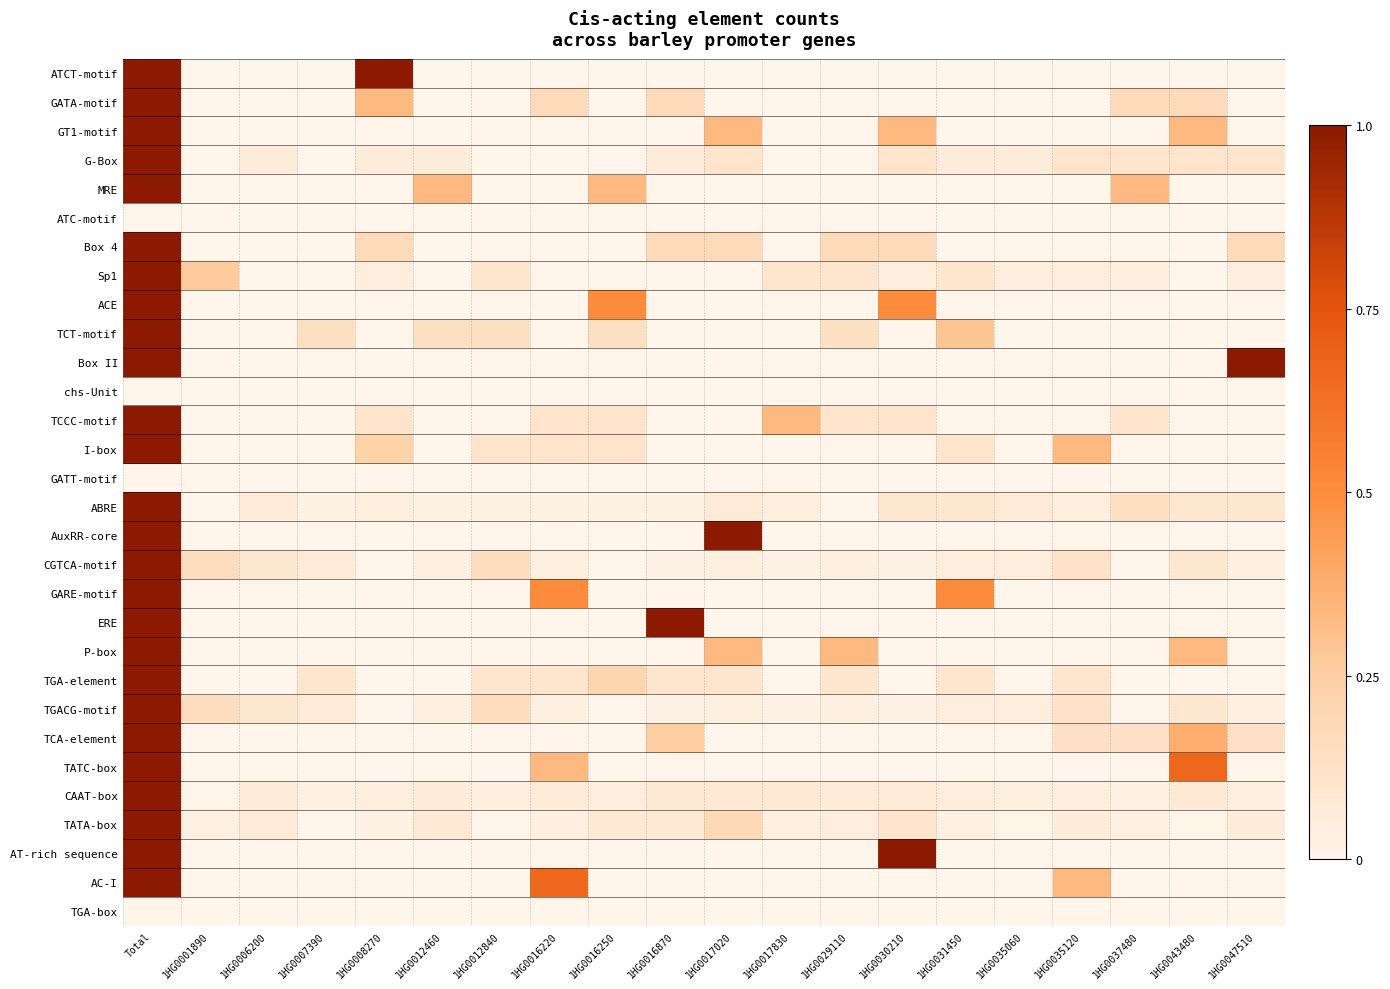

Reading left to right, list all the values displayed in this chart.

ATCT-motif: Total=1.0	1HG0001890=0.0	1HG0006200=0.0	1HG0007390=0.0	1HG0008270=1.0	1HG0012460=0.0	1HG0012840=0.0	1HG0016220=0.0	1HG0016250=0.0	1HG0016870=0.0	1HG0017020=0.0	1HG0017830=0.0	1HG0029110=0.0	1HG0030210=0.0	1HG0031450=0.0	1HG0035060=0.0	1HG0035120=0.0	1HG0037480=0.0	1HG0043480=0.0	1HG0047510=0.0
GATA-motif: Total=1.0	1HG0001890=0.0	1HG0006200=0.0	1HG0007390=0.0	1HG0008270=0.3	1HG0012460=0.0	1HG0012840=0.0	1HG0016220=0.2	1HG0016250=0.0	1HG0016870=0.2	1HG0017020=0.0	1HG0017830=0.0	1HG0029110=0.0	1HG0030210=0.0	1HG0031450=0.0	1HG0035060=0.0	1HG0035120=0.0	1HG0037480=0.2	1HG0043480=0.2	1HG0047510=0.0
GT1-motif: Total=1.0	1HG0001890=0.0	1HG0006200=0.0	1HG0007390=0.0	1HG0008270=0.0	1HG0012460=0.0	1HG0012840=0.0	1HG0016220=0.0	1HG0016250=0.0	1HG0016870=0.0	1HG0017020=0.3	1HG0017830=0.0	1HG0029110=0.0	1HG0030210=0.3	1HG0031450=0.0	1HG0035060=0.0	1HG0035120=0.0	1HG0037480=0.0	1HG0043480=0.3	1HG0047510=0.0
G-Box: Total=1.0	1HG0001890=0.0	1HG0006200=0.1	1HG0007390=0.0	1HG0008270=0.1	1HG0012460=0.1	1HG0012840=0.0	1HG0016220=0.0	1HG0016250=0.0	1HG0016870=0.1	1HG0017020=0.1	1HG0017830=0.0	1HG0029110=0.0	1HG0030210=0.1	1HG0031450=0.1	1HG0035060=0.1	1HG0035120=0.1	1HG0037480=0.1	1HG0043480=0.1	1HG0047510=0.1
MRE: Total=1.0	1HG0001890=0.0	1HG0006200=0.0	1HG0007390=0.0	1HG0008270=0.0	1HG0012460=0.3	1HG0012840=0.0	1HG0016220=0.0	1HG0016250=0.3	1HG0016870=0.0	1HG0017020=0.0	1HG0017830=0.0	1HG0029110=0.0	1HG0030210=0.0	1HG0031450=0.0	1HG0035060=0.0	1HG0035120=0.0	1HG0037480=0.3	1HG0043480=0.0	1HG0047510=0.0
ATC-motif: Total=0.0	1HG0001890=0.0	1HG0006200=0.0	1HG0007390=0.0	1HG0008270=0.0	1HG0012460=0.0	1HG0012840=0.0	1HG0016220=0.0	1HG0016250=0.0	1HG0016870=0.0	1HG0017020=0.0	1HG0017830=0.0	1HG0029110=0.0	1HG0030210=0.0	1HG0031450=0.0	1HG0035060=0.0	1HG0035120=0.0	1HG0037480=0.0	1HG0043480=0.0	1HG0047510=0.0
Box 4: Total=1.0	1HG0001890=0.0	1HG0006200=0.0	1HG0007390=0.0	1HG0008270=0.2	1HG0012460=0.0	1HG0012840=0.0	1HG0016220=0.0	1HG0016250=0.0	1HG0016870=0.2	1HG0017020=0.2	1HG0017830=0.0	1HG0029110=0.2	1HG0030210=0.2	1HG0031450=0.0	1HG0035060=0.0	1HG0035120=0.0	1HG0037480=0.0	1HG0043480=0.0	1HG0047510=0.2
Sp1: Total=1.0	1HG0001890=0.3	1HG0006200=0.0	1HG0007390=0.0	1HG0008270=0.1	1HG0012460=0.0	1HG0012840=0.1	1HG0016220=0.0	1HG0016250=0.0	1HG0016870=0.0	1HG0017020=0.0	1HG0017830=0.1	1HG0029110=0.1	1HG0030210=0.1	1HG0031450=0.1	1HG0035060=0.1	1HG0035120=0.1	1HG0037480=0.1	1HG0043480=0.0	1HG0047510=0.1
ACE: Total=1.0	1HG0001890=0.0	1HG0006200=0.0	1HG0007390=0.0	1HG0008270=0.0	1HG0012460=0.0	1HG0012840=0.0	1HG0016220=0.0	1HG0016250=0.5	1HG0016870=0.0	1HG0017020=0.0	1HG0017830=0.0	1HG0029110=0.0	1HG0030210=0.5	1HG0031450=0.0	1HG0035060=0.0	1HG0035120=0.0	1HG0037480=0.0	1HG0043480=0.0	1HG0047510=0.0
TCT-motif: Total=1.0	1HG0001890=0.0	1HG0006200=0.0	1HG0007390=0.1	1HG0008270=0.0	1HG0012460=0.1	1HG0012840=0.1	1HG0016220=0.0	1HG0016250=0.1	1HG0016870=0.0	1HG0017020=0.0	1HG0017830=0.0	1HG0029110=0.1	1HG0030210=0.0	1HG0031450=0.3	1HG0035060=0.0	1HG0035120=0.0	1HG0037480=0.0	1HG0043480=0.0	1HG0047510=0.0
Box II: Total=1.0	1HG0001890=0.0	1HG0006200=0.0	1HG0007390=0.0	1HG0008270=0.0	1HG0012460=0.0	1HG0012840=0.0	1HG0016220=0.0	1HG0016250=0.0	1HG0016870=0.0	1HG0017020=0.0	1HG0017830=0.0	1HG0029110=0.0	1HG0030210=0.0	1HG0031450=0.0	1HG0035060=0.0	1HG0035120=0.0	1HG0037480=0.0	1HG0043480=0.0	1HG0047510=1.0
chs-Unit: Total=0.0	1HG0001890=0.0	1HG0006200=0.0	1HG0007390=0.0	1HG0008270=0.0	1HG0012460=0.0	1HG0012840=0.0	1HG0016220=0.0	1HG0016250=0.0	1HG0016870=0.0	1HG0017020=0.0	1HG0017830=0.0	1HG0029110=0.0	1HG0030210=0.0	1HG0031450=0.0	1HG0035060=0.0	1HG0035120=0.0	1HG0037480=0.0	1HG0043480=0.0	1HG0047510=0.0
TCCC-motif: Total=1.0	1HG0001890=0.0	1HG0006200=0.0	1HG0007390=0.0	1HG0008270=0.1	1HG0012460=0.0	1HG0012840=0.0	1HG0016220=0.1	1HG0016250=0.1	1HG0016870=0.0	1HG0017020=0.0	1HG0017830=0.3	1HG0029110=0.1	1HG0030210=0.1	1HG0031450=0.0	1HG0035060=0.0	1HG0035120=0.0	1HG0037480=0.1	1HG0043480=0.0	1HG0047510=0.0
I-box: Total=1.0	1HG0001890=0.0	1HG0006200=0.0	1HG0007390=0.0	1HG0008270=0.2	1HG0012460=0.0	1HG0012840=0.1	1HG0016220=0.1	1HG0016250=0.1	1HG0016870=0.0	1HG0017020=0.0	1HG0017830=0.0	1HG0029110=0.0	1HG0030210=0.0	1HG0031450=0.1	1HG0035060=0.0	1HG0035120=0.3	1HG0037480=0.0	1HG0043480=0.0	1HG0047510=0.0
GATT-motif: Total=0.0	1HG0001890=0.0	1HG0006200=0.0	1HG0007390=0.0	1HG0008270=0.0	1HG0012460=0.0	1HG0012840=0.0	1HG0016220=0.0	1HG0016250=0.0	1HG0016870=0.0	1HG0017020=0.0	1HG0017830=0.0	1HG0029110=0.0	1HG0030210=0.0	1HG0031450=0.0	1HG0035060=0.0	1HG0035120=0.0	1HG0037480=0.0	1HG0043480=0.0	1HG0047510=0.0
ABRE: Total=1.0	1HG0001890=0.0	1HG0006200=0.1	1HG0007390=0.0	1HG0008270=0.0	1HG0012460=0.0	1HG0012840=0.0	1HG0016220=0.0	1HG0016250=0.0	1HG0016870=0.0	1HG0017020=0.1	1HG0017830=0.0	1HG0029110=0.0	1HG0030210=0.1	1HG0031450=0.1	1HG0035060=0.1	1HG0035120=0.0	1HG0037480=0.1	1HG0043480=0.1	1HG0047510=0.1
AuxRR-core: Total=1.0	1HG0001890=0.0	1HG0006200=0.0	1HG0007390=0.0	1HG0008270=0.0	1HG0012460=0.0	1HG0012840=0.0	1HG0016220=0.0	1HG0016250=0.0	1HG0016870=0.0	1HG0017020=1.0	1HG0017830=0.0	1HG0029110=0.0	1HG0030210=0.0	1HG0031450=0.0	1HG0035060=0.0	1HG0035120=0.0	1HG0037480=0.0	1HG0043480=0.0	1HG0047510=0.0
CGTCA-motif: Total=1.0	1HG0001890=0.2	1HG0006200=0.1	1HG0007390=0.1	1HG0008270=0.0	1HG0012460=0.0	1HG0012840=0.2	1HG0016220=0.0	1HG0016250=0.0	1HG0016870=0.0	1HG0017020=0.0	1HG0017830=0.0	1HG0029110=0.0	1HG0030210=0.0	1HG0031450=0.1	1HG0035060=0.1	1HG0035120=0.1	1HG0037480=0.0	1HG0043480=0.1	1HG0047510=0.0
GARE-motif: Total=1.0	1HG0001890=0.0	1HG0006200=0.0	1HG0007390=0.0	1HG0008270=0.0	1HG0012460=0.0	1HG0012840=0.0	1HG0016220=0.5	1HG0016250=0.0	1HG0016870=0.0	1HG0017020=0.0	1HG0017830=0.0	1HG0029110=0.0	1HG0030210=0.0	1HG0031450=0.5	1HG0035060=0.0	1HG0035120=0.0	1HG0037480=0.0	1HG0043480=0.0	1HG0047510=0.0
ERE: Total=1.0	1HG0001890=0.0	1HG0006200=0.0	1HG0007390=0.0	1HG0008270=0.0	1HG0012460=0.0	1HG0012840=0.0	1HG0016220=0.0	1HG0016250=0.0	1HG0016870=1.0	1HG0017020=0.0	1HG0017830=0.0	1HG0029110=0.0	1HG0030210=0.0	1HG0031450=0.0	1HG0035060=0.0	1HG0035120=0.0	1HG0037480=0.0	1HG0043480=0.0	1HG0047510=0.0
P-box: Total=1.0	1HG0001890=0.0	1HG0006200=0.0	1HG0007390=0.0	1HG0008270=0.0	1HG0012460=0.0	1HG0012840=0.0	1HG0016220=0.0	1HG0016250=0.0	1HG0016870=0.0	1HG0017020=0.3	1HG0017830=0.0	1HG0029110=0.3	1HG0030210=0.0	1HG0031450=0.0	1HG0035060=0.0	1HG0035120=0.0	1HG0037480=0.0	1HG0043480=0.3	1HG0047510=0.0
TGA-element: Total=1.0	1HG0001890=0.0	1HG0006200=0.0	1HG0007390=0.1	1HG0008270=0.0	1HG0012460=0.0	1HG0012840=0.1	1HG0016220=0.1	1HG0016250=0.2	1HG0016870=0.1	1HG0017020=0.1	1HG0017830=0.0	1HG0029110=0.1	1HG0030210=0.0	1HG0031450=0.1	1HG0035060=0.0	1HG0035120=0.1	1HG0037480=0.0	1HG0043480=0.0	1HG0047510=0.0
TGACG-motif: Total=1.0	1HG0001890=0.2	1HG0006200=0.1	1HG0007390=0.1	1HG0008270=0.0	1HG0012460=0.0	1HG0012840=0.2	1HG0016220=0.0	1HG0016250=0.0	1HG0016870=0.0	1HG0017020=0.0	1HG0017830=0.0	1HG0029110=0.0	1HG0030210=0.0	1HG0031450=0.1	1HG0035060=0.1	1HG0035120=0.1	1HG0037480=0.0	1HG0043480=0.1	1HG0047510=0.0
TCA-element: Total=1.0	1HG0001890=0.0	1HG0006200=0.0	1HG0007390=0.0	1HG0008270=0.0	1HG0012460=0.0	1HG0012840=0.0	1HG0016220=0.0	1HG0016250=0.0	1HG0016870=0.2	1HG0017020=0.0	1HG0017830=0.0	1HG0029110=0.0	1HG0030210=0.0	1HG0031450=0.0	1HG0035060=0.0	1HG0035120=0.1	1HG0037480=0.1	1HG0043480=0.4	1HG0047510=0.1
TATC-box: Total=1.0	1HG0001890=0.0	1HG0006200=0.0	1HG0007390=0.0	1HG0008270=0.0	1HG0012460=0.0	1HG0012840=0.0	1HG0016220=0.3	1HG0016250=0.0	1HG0016870=0.0	1HG0017020=0.0	1HG0017830=0.0	1HG0029110=0.0	1HG0030210=0.0	1HG0031450=0.0	1HG0035060=0.0	1HG0035120=0.0	1HG0037480=0.0	1HG0043480=0.7	1HG0047510=0.0
CAAT-box: Total=1.0	1HG0001890=0.0	1HG0006200=0.1	1HG0007390=0.0	1HG0008270=0.0	1HG0012460=0.1	1HG0012840=0.0	1HG0016220=0.1	1HG0016250=0.0	1HG0016870=0.1	1HG0017020=0.1	1HG0017830=0.1	1HG0029110=0.1	1HG0030210=0.1	1HG0031450=0.0	1HG0035060=0.0	1HG0035120=0.0	1HG0037480=0.0	1HG0043480=0.1	1HG0047510=0.0
TATA-box: Total=1.0	1HG0001890=0.0	1HG0006200=0.1	1HG0007390=0.0	1HG0008270=0.0	1HG0012460=0.1	1HG0012840=0.0	1HG0016220=0.0	1HG0016250=0.1	1HG0016870=0.1	1HG0017020=0.2	1HG0017830=0.0	1HG0029110=0.0	1HG0030210=0.1	1HG0031450=0.0	1HG0035060=0.0	1HG0035120=0.1	1HG0037480=0.0	1HG0043480=0.0	1HG0047510=0.1
AT-rich sequence: Total=1.0	1HG0001890=0.0	1HG0006200=0.0	1HG0007390=0.0	1HG0008270=0.0	1HG0012460=0.0	1HG0012840=0.0	1HG0016220=0.0	1HG0016250=0.0	1HG0016870=0.0	1HG0017020=0.0	1HG0017830=0.0	1HG0029110=0.0	1HG0030210=1.0	1HG0031450=0.0	1HG0035060=0.0	1HG0035120=0.0	1HG0037480=0.0	1HG0043480=0.0	1HG0047510=0.0
AC-I: Total=1.0	1HG0001890=0.0	1HG0006200=0.0	1HG0007390=0.0	1HG0008270=0.0	1HG0012460=0.0	1HG0012840=0.0	1HG0016220=0.7	1HG0016250=0.0	1HG0016870=0.0	1HG0017020=0.0	1HG0017830=0.0	1HG0029110=0.0	1HG0030210=0.0	1HG0031450=0.0	1HG0035060=0.0	1HG0035120=0.3	1HG0037480=0.0	1HG0043480=0.0	1HG0047510=0.0
TGA-box: Total=0.0	1HG0001890=0.0	1HG0006200=0.0	1HG0007390=0.0	1HG0008270=0.0	1HG0012460=0.0	1HG0012840=0.0	1HG0016220=0.0	1HG0016250=0.0	1HG0016870=0.0	1HG0017020=0.0	1HG0017830=0.0	1HG0029110=0.0	1HG0030210=0.0	1HG0031450=0.0	1HG0035060=0.0	1HG0035120=0.0	1HG0037480=0.0	1HG0043480=0.0	1HG0047510=0.0